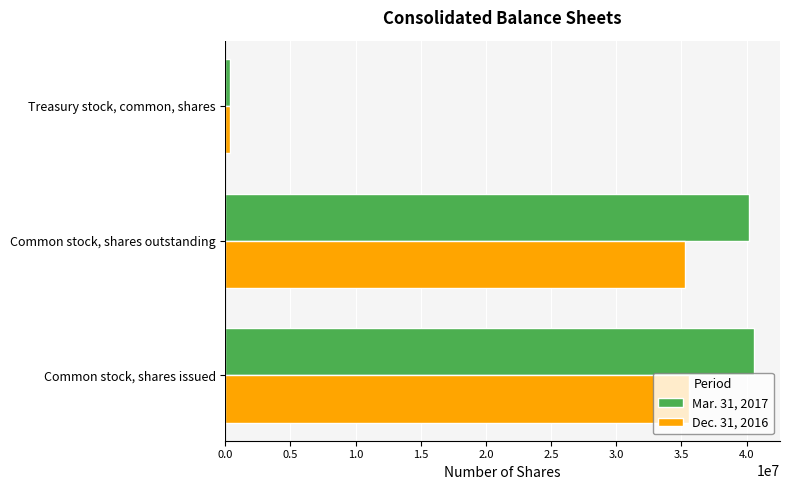

List the series in order of their overall mean, highest first.

Mar. 31, 2017, Dec. 31, 2016